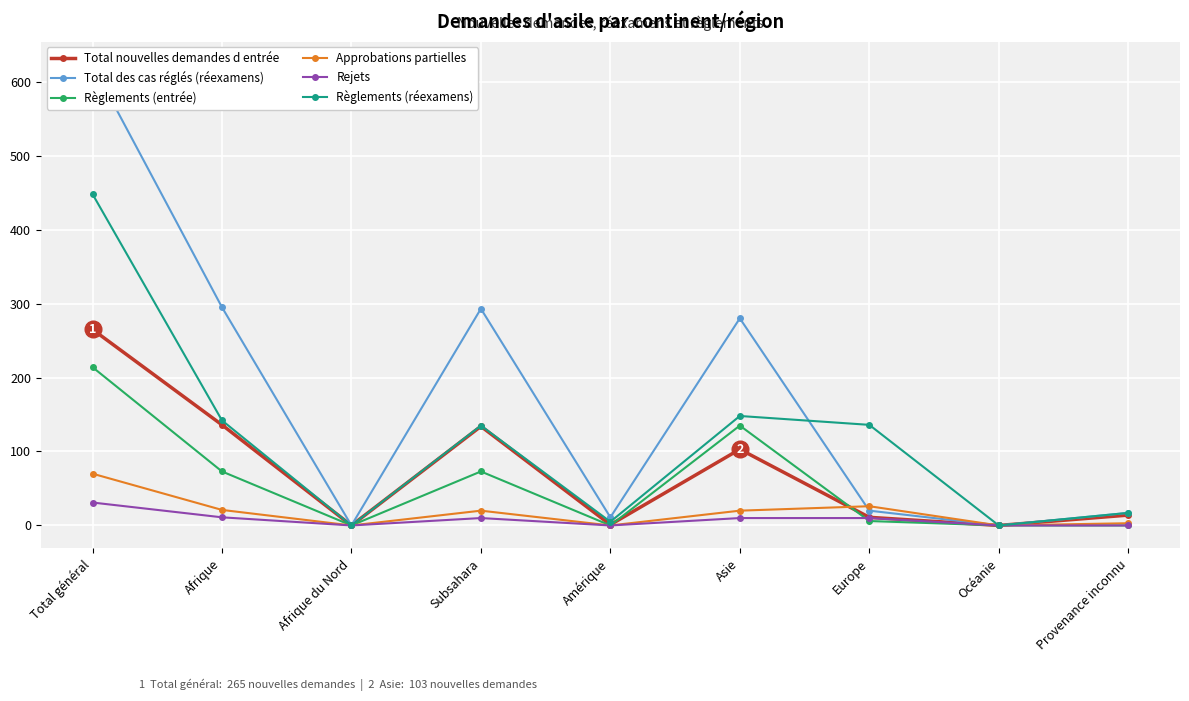

What position from the right is Europe?

3